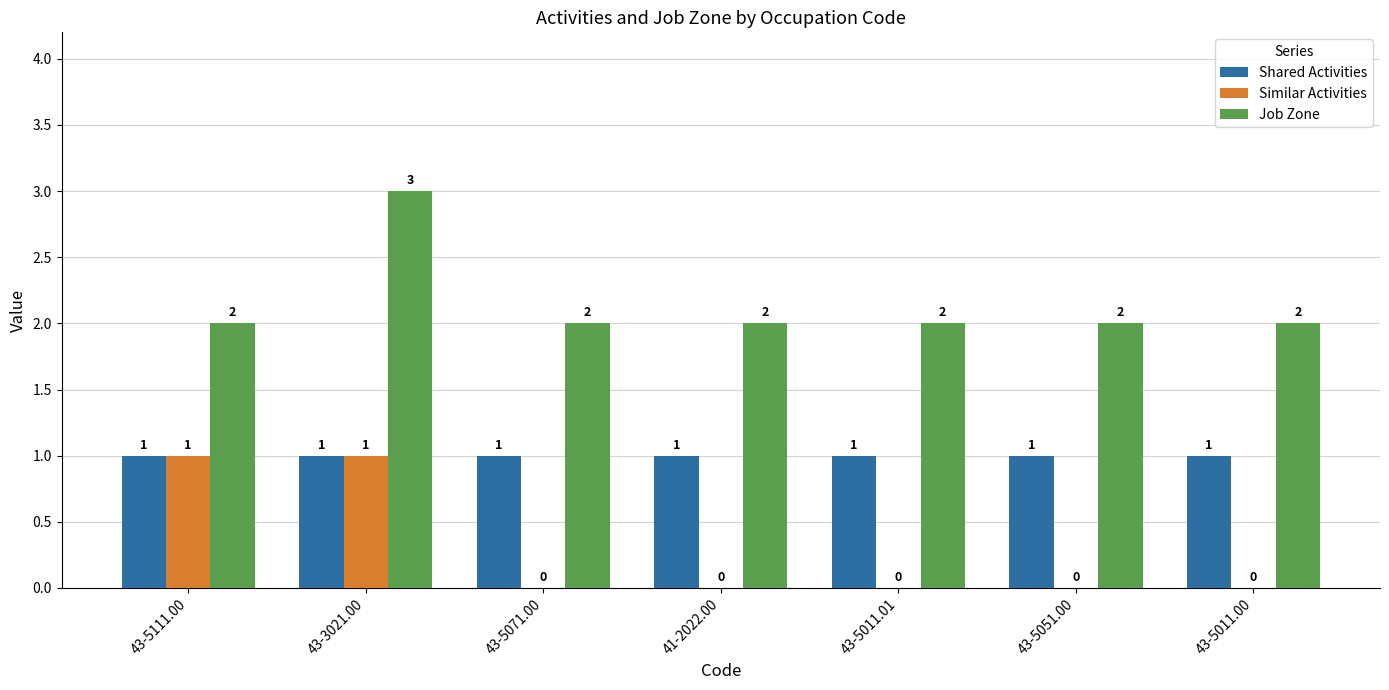

What is the total value across all series at 43-5011.01?

3